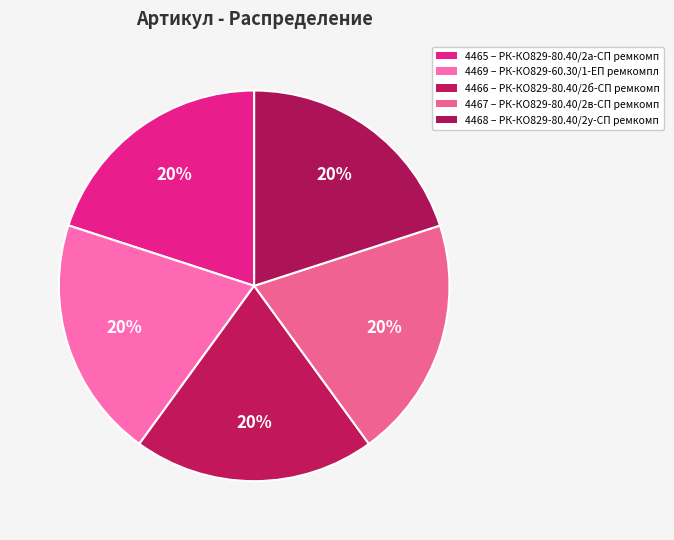

How many slices are in this pie chart?

5